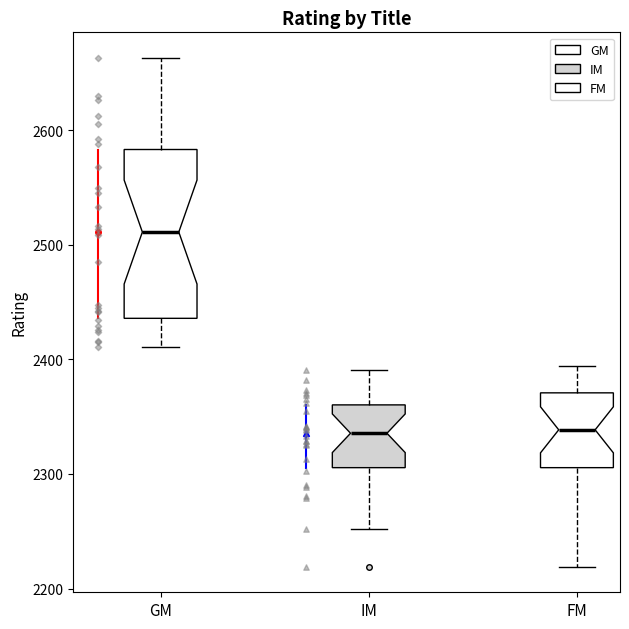

Reading left to right, read every box against the y-axis: the position of its median line, the range the box covers, and the ends of its whiskers. The values are not printed on the chart, so give them approximately, as read against the axis.

GM: median 2510, box 2440 to 2580, whiskers 2410 to 2660
IM: median 2340, box 2310 to 2360, whiskers 2250 to 2390
FM: median 2340, box 2310 to 2370, whiskers 2220 to 2390